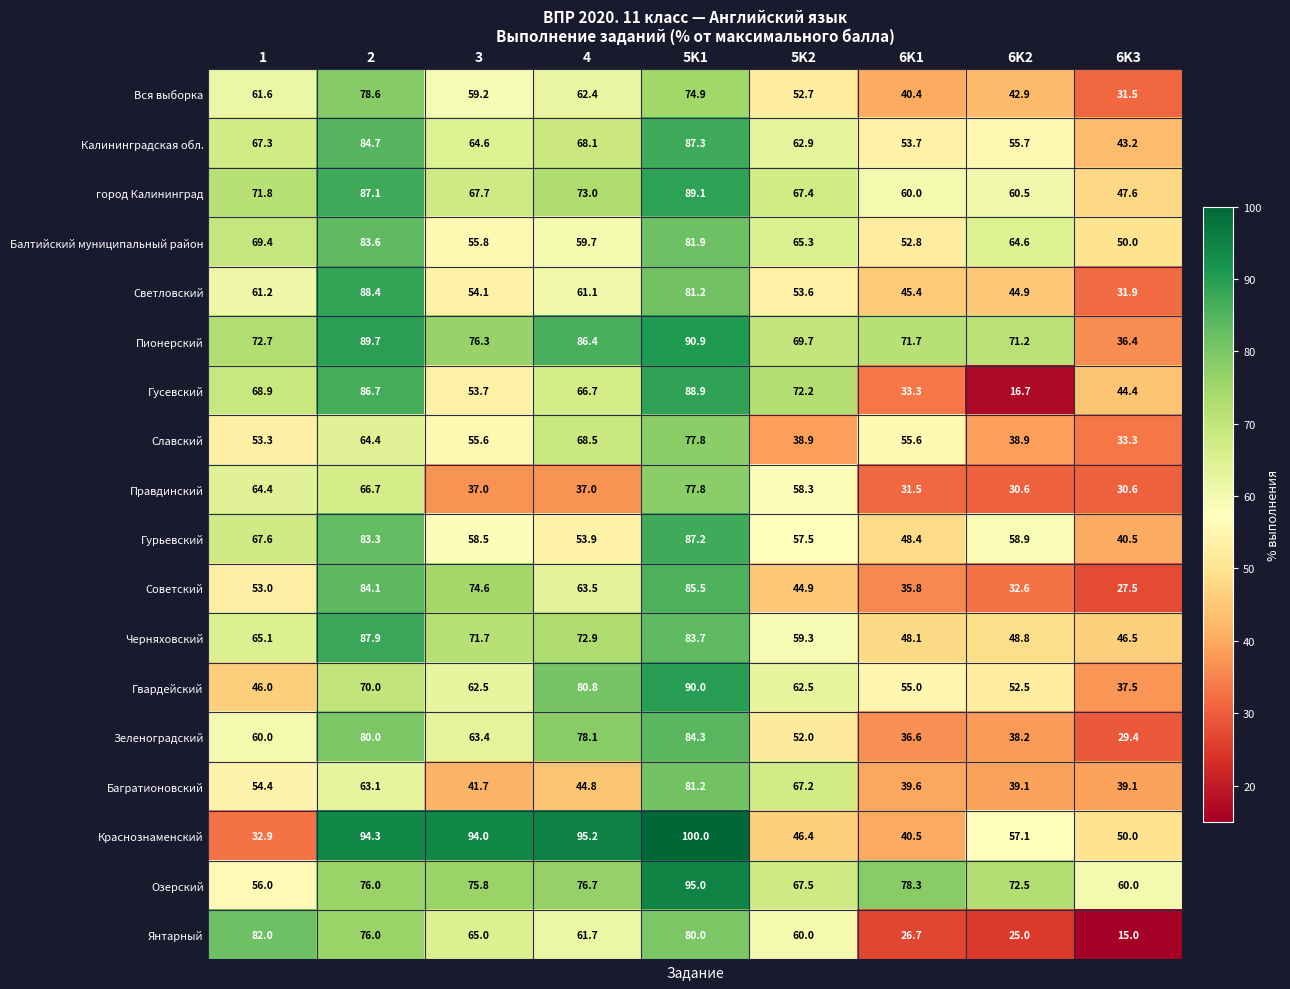

Which series changed the most between 5K1 and 5K2?

Краснознаменский